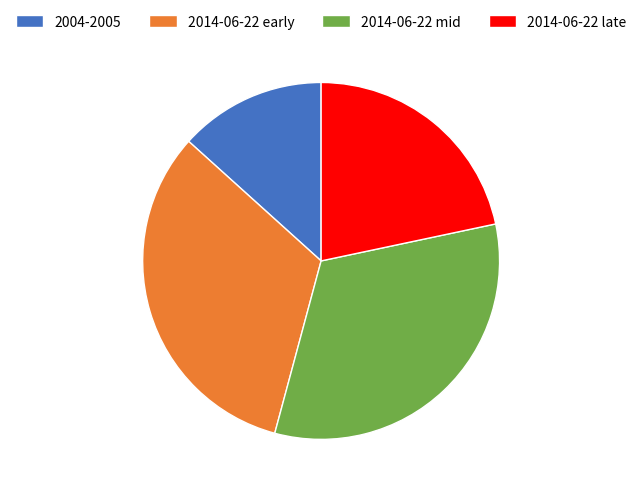

True or false: 2014-06-22 late accounts for 13% of the total.

False